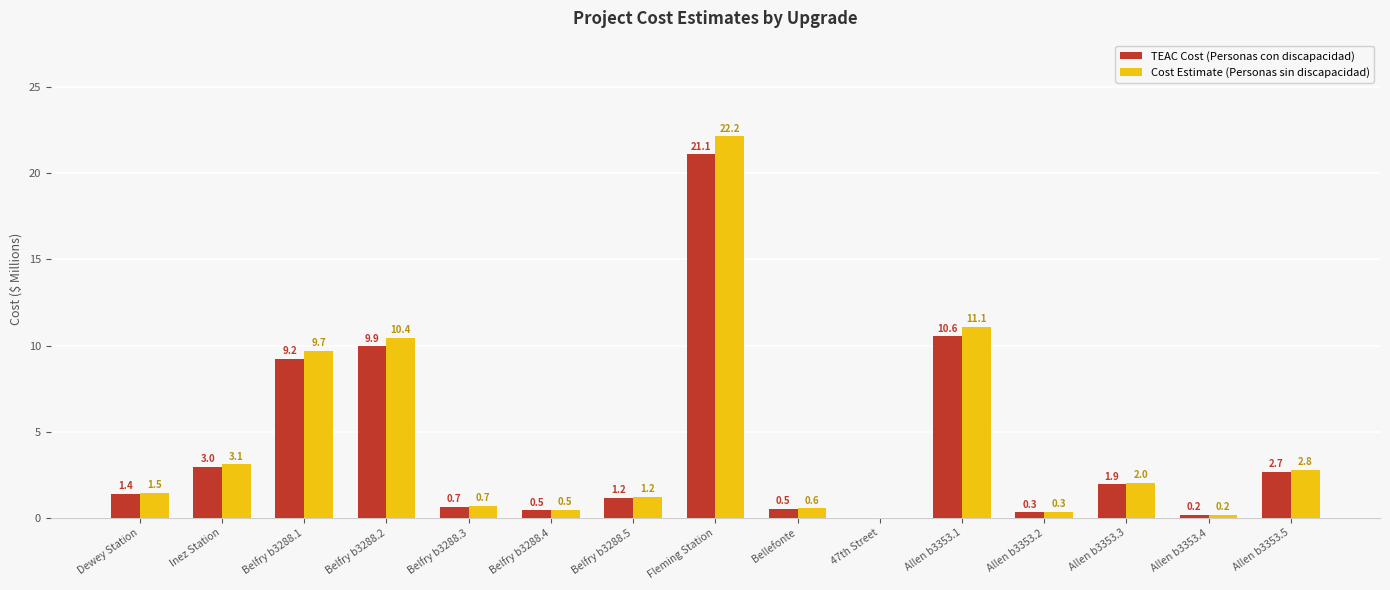

Read the TEAC Cost (Personas con discapacidad) value at Inez Station.

3.0